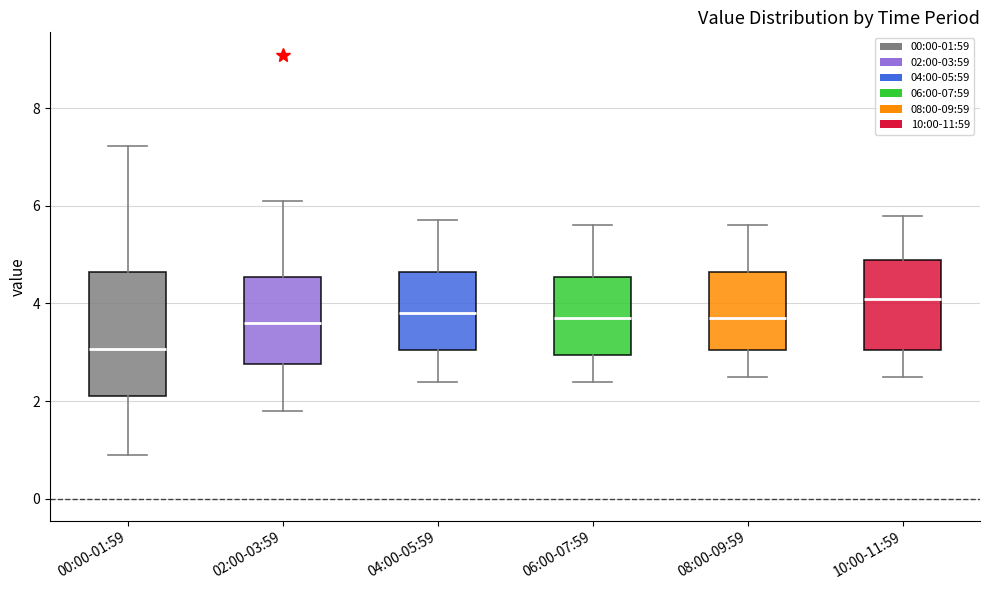

Which box's median line is the lowest?

00:00-01:59